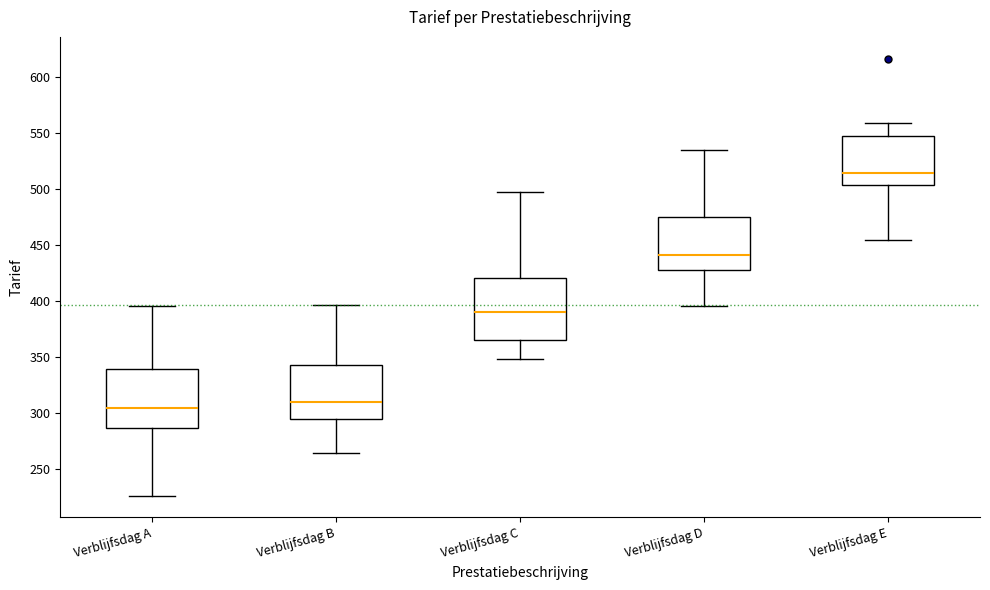

Reading left to right, transcribe this box plot: for each box, give where its median line is, the range the box spans, and where its two whiskers end, as read against the y-axis. The values are not printed on the chart, so give them approximately, as read against the axis.

Verblijfsdag A: median 305, box 285 to 340, whiskers 225 to 395
Verblijfsdag B: median 310, box 295 to 340, whiskers 265 to 395
Verblijfsdag C: median 390, box 365 to 420, whiskers 345 to 495
Verblijfsdag D: median 440, box 425 to 475, whiskers 395 to 535
Verblijfsdag E: median 515, box 505 to 545, whiskers 455 to 560